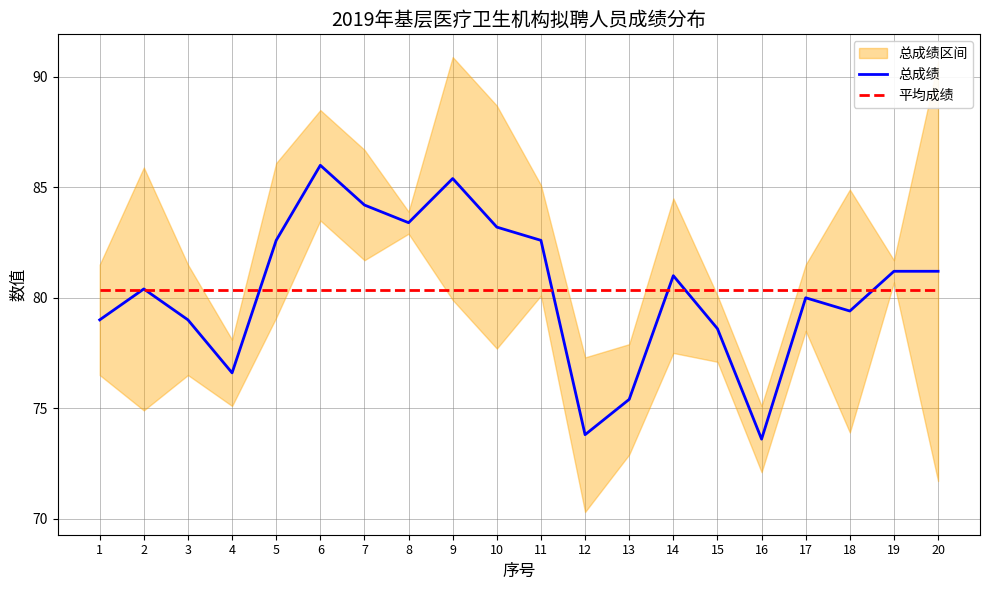

The 平均成绩 series shows 30.8 at 6. True or false?

False